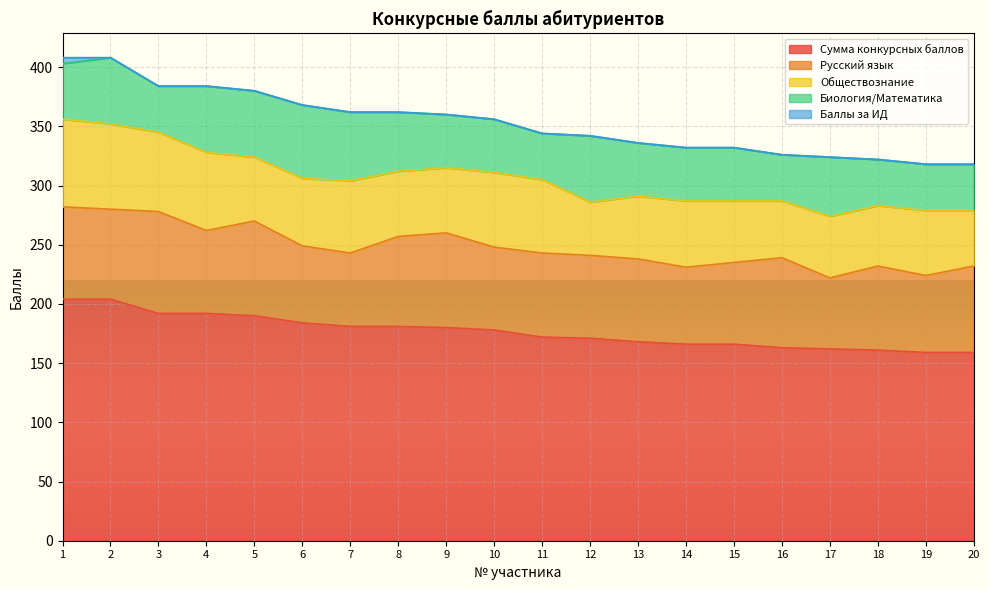

What is the sum of the Сумма конкурсных баллов values at 13 and 15?

334